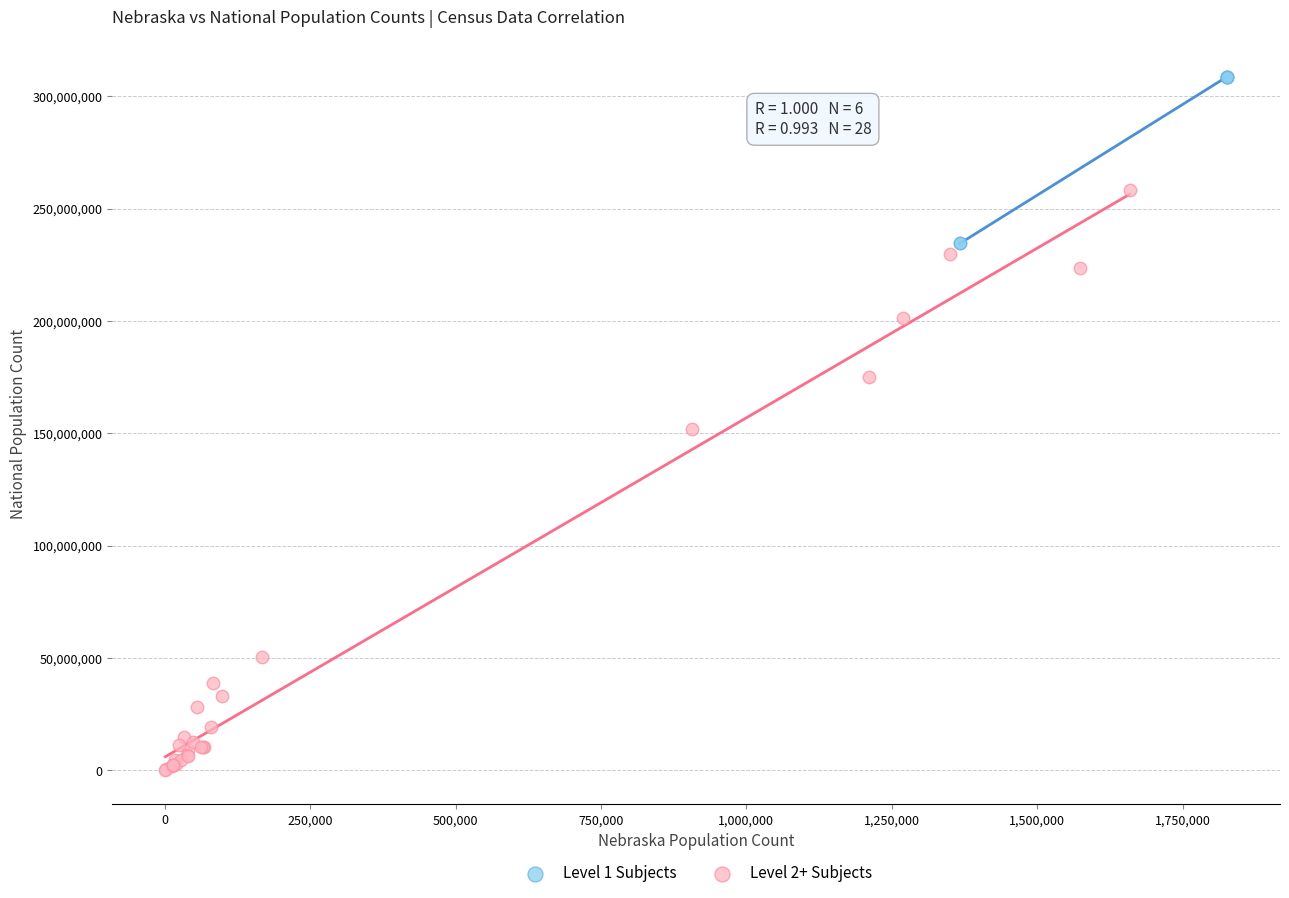

Which series reaches the maximum Y coordinate?

Level 1 Subjects